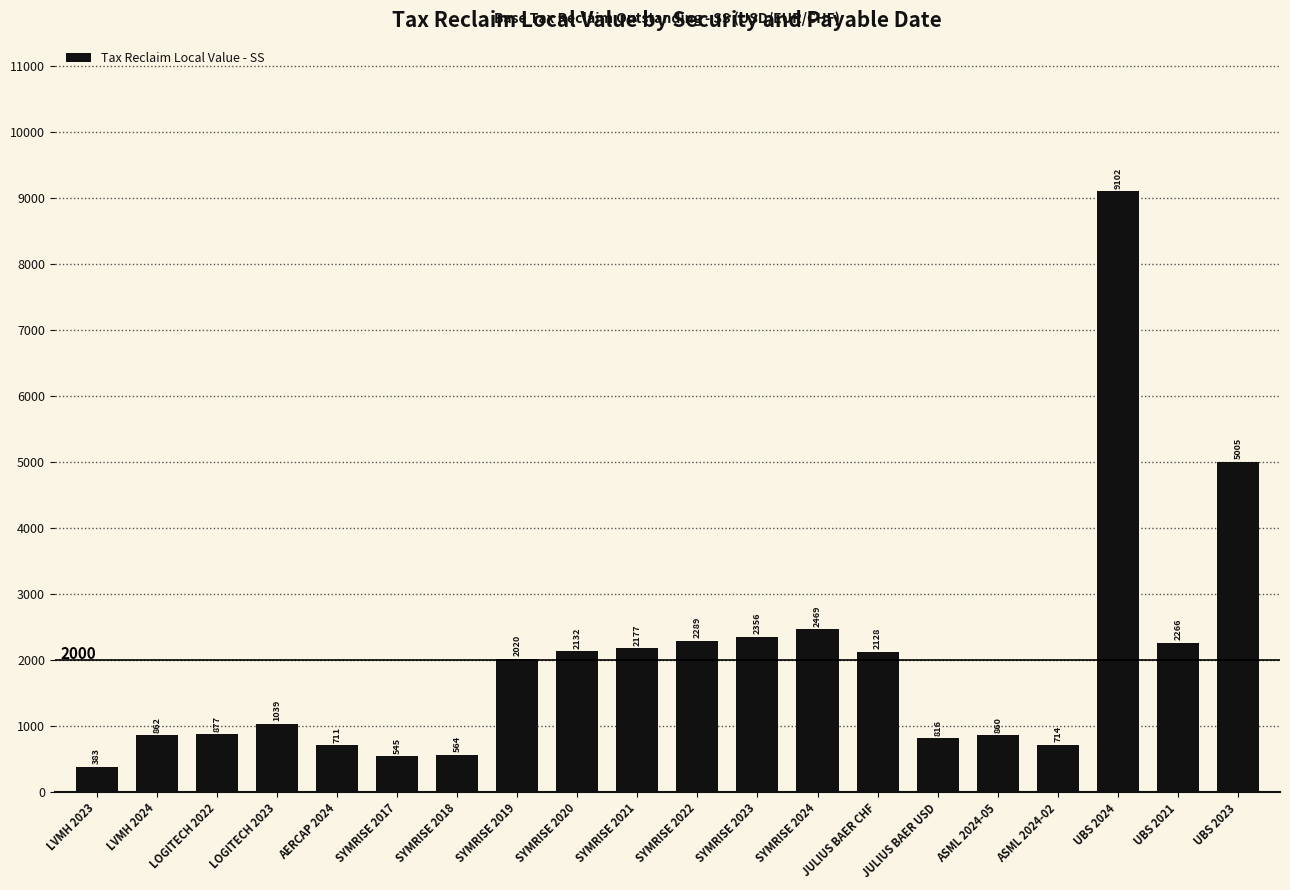

What is the difference between the maximum and second lowest values?

8556.5